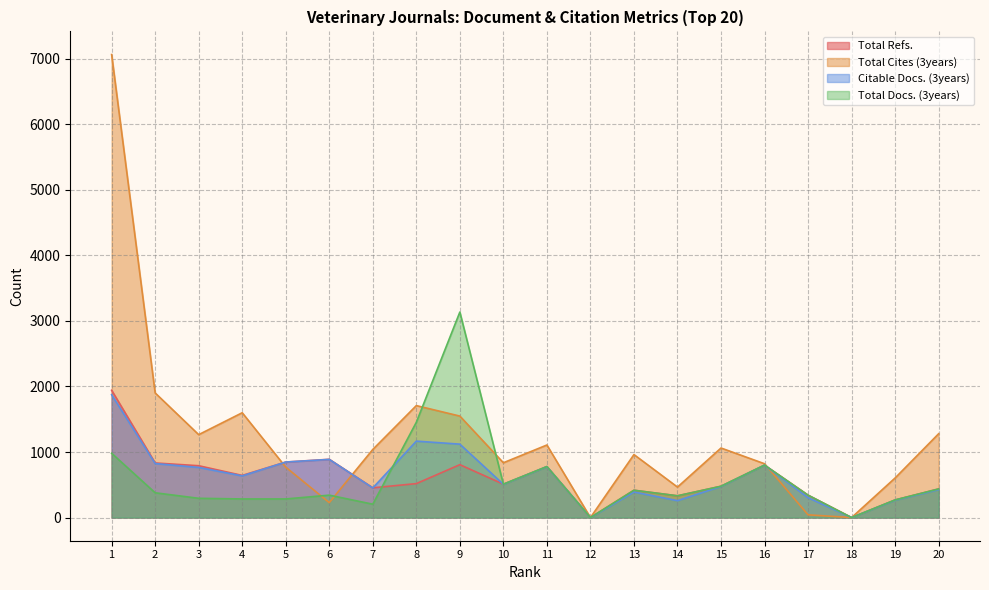

After their last crossing, which series has the higher values: Total Docs. (3years) or Citable Docs. (3years)?

Total Docs. (3years)